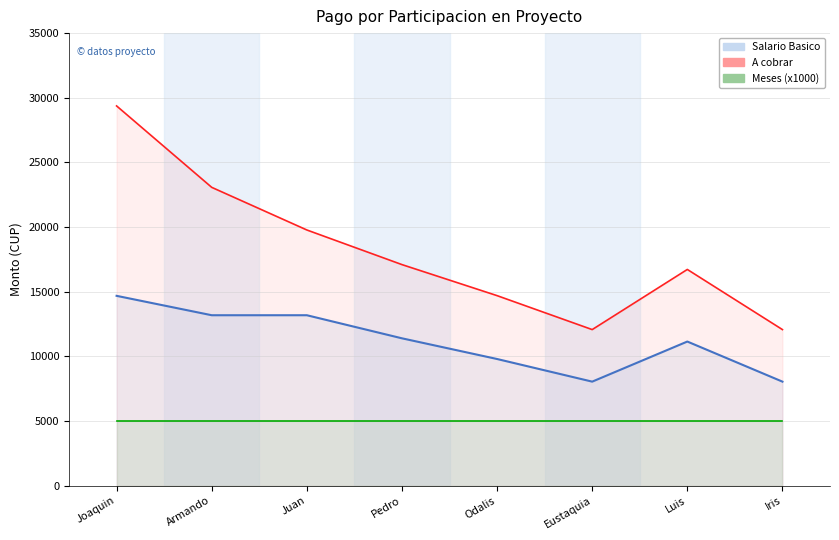

True or false: Salario Basico and A cobrar cross at least once.

False